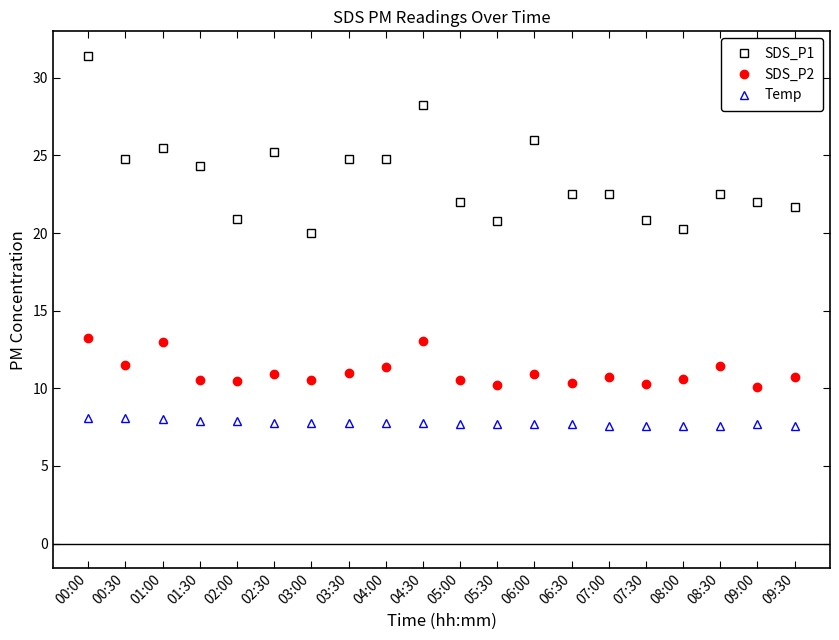

True or false: Temp and SDS_P2 intersect in this chart.

False